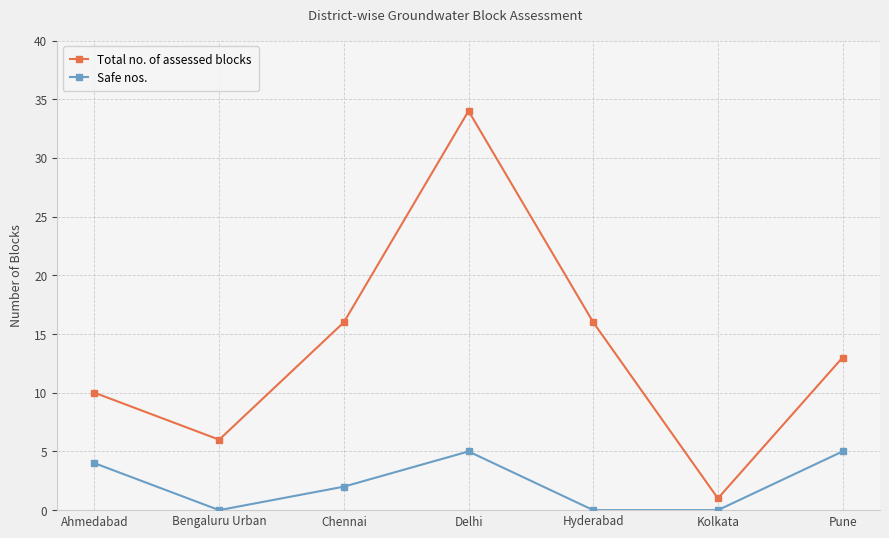

In Safe nos., how many points are higher than both neighbors (excluding endpoints)?

1